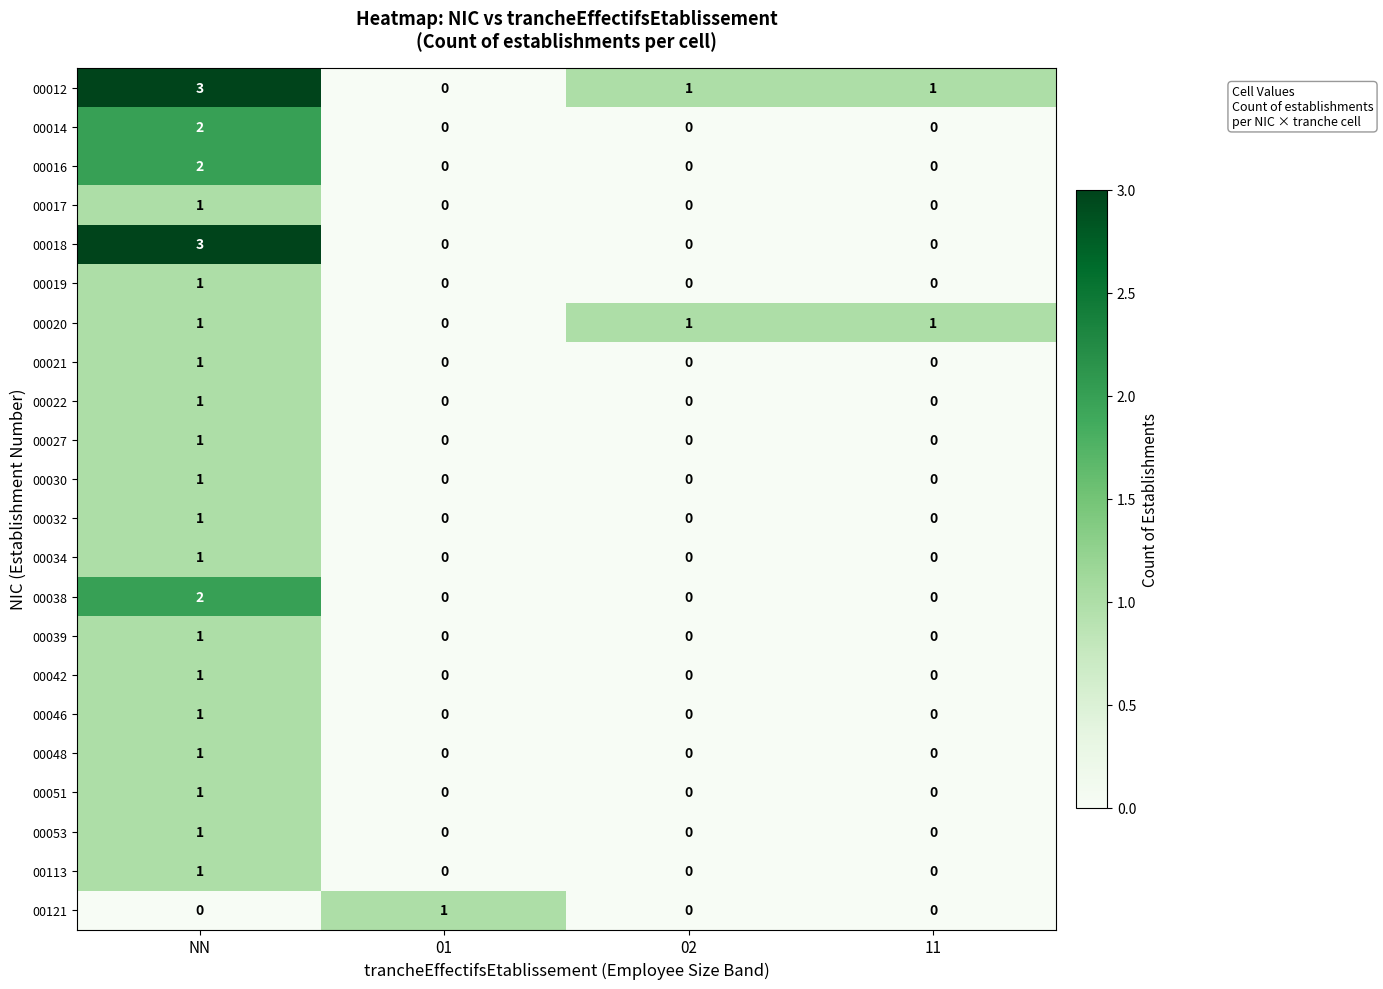

What is the sum of all 00012 values?

5